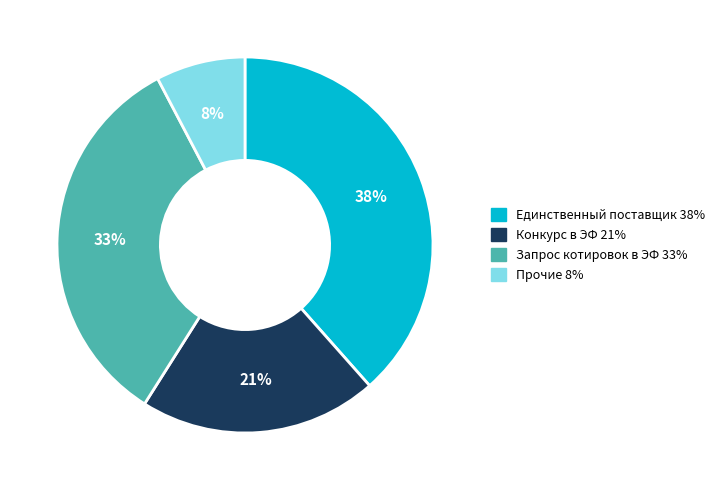

To the nearest percent, what is the average slice percentage?

25%